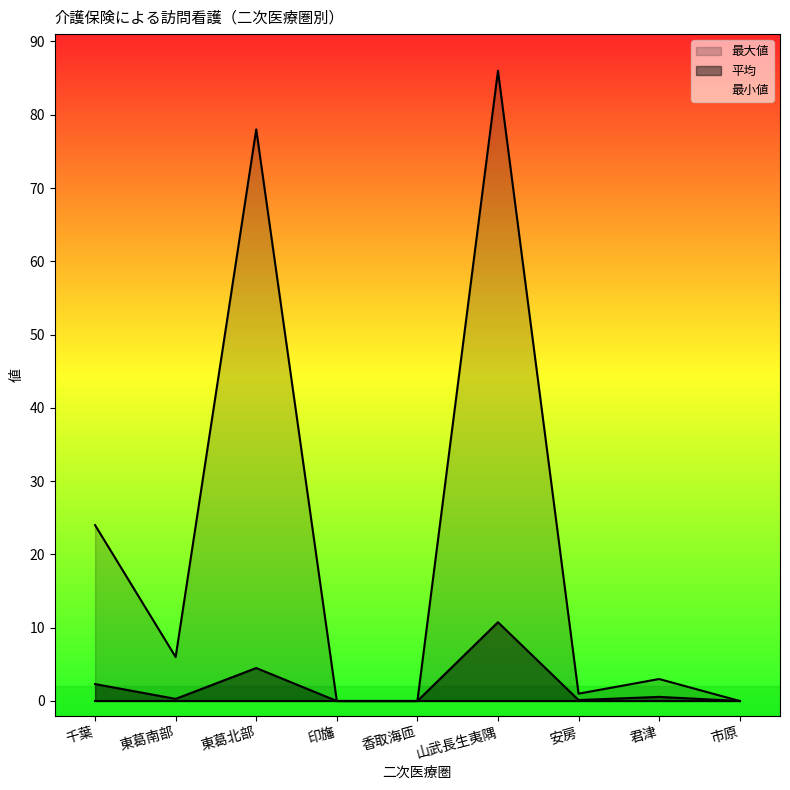

Read the 平均 value at 安房.

0.1